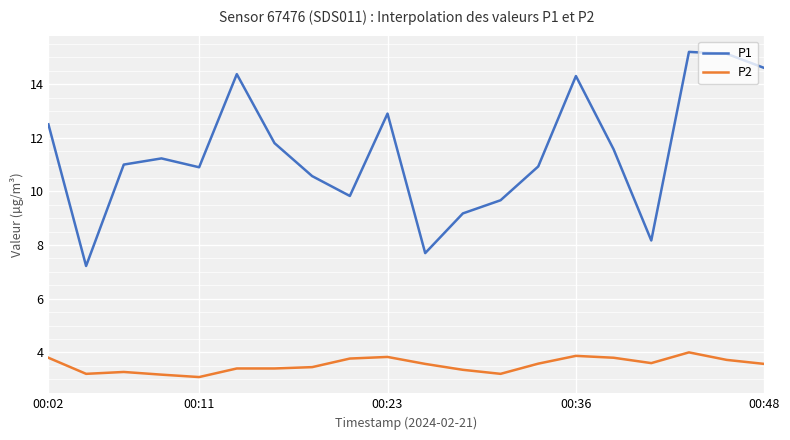

Rank the series by their average value, from lowest to highest.

P2, P1